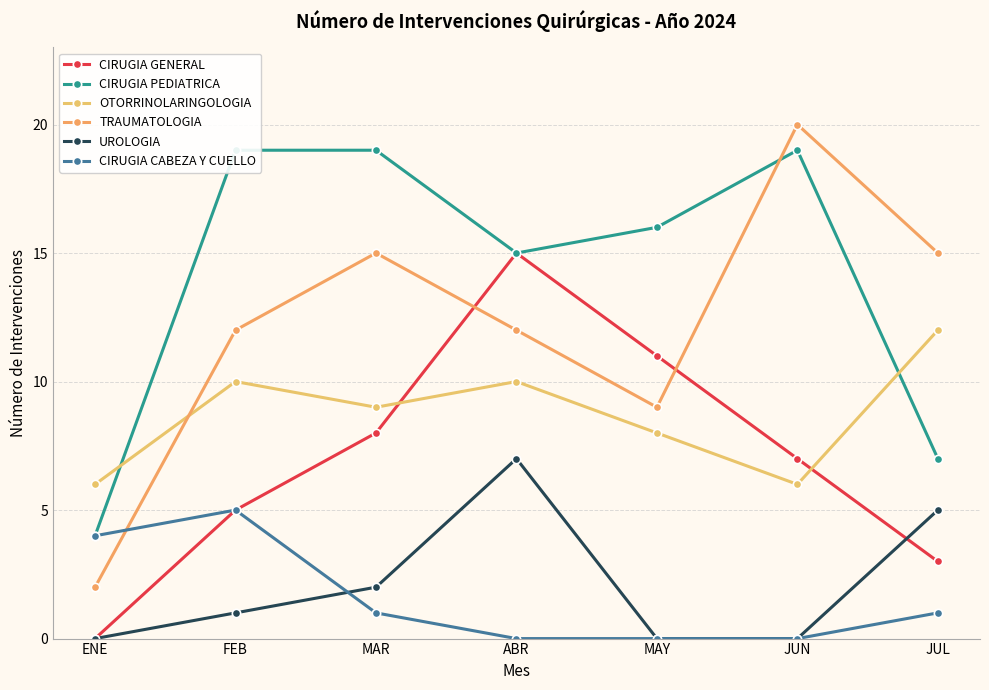

What value does the TRAUMATOLOGIA series have at ABR, to the nearest 5?

10